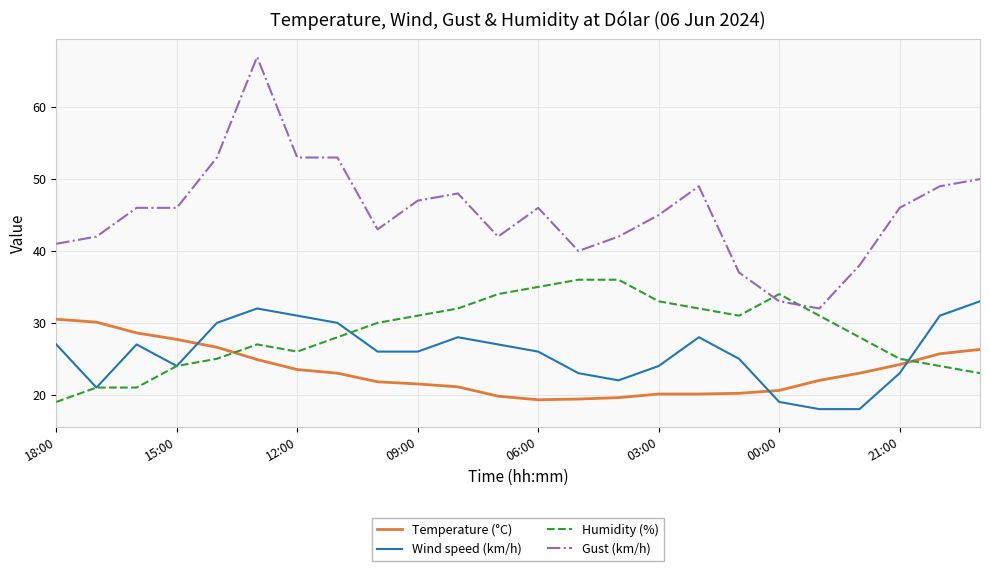

Which series has the largest total across all categories?

Gust (km/h)